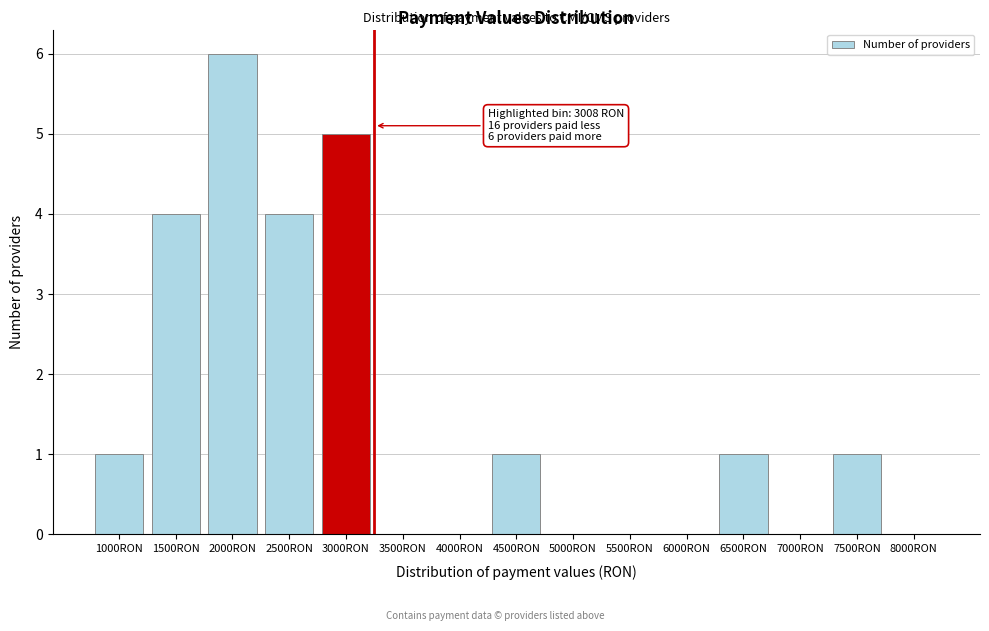

Reading left to right, transcribe all the data shown in this chart.

1000RON=1	1500RON=4	2000RON=6	2500RON=4	3000RON=5	3500RON=0	4000RON=0	4500RON=1	5000RON=0	5500RON=0	6000RON=0	6500RON=1	7000RON=0	7500RON=1	8000RON=0